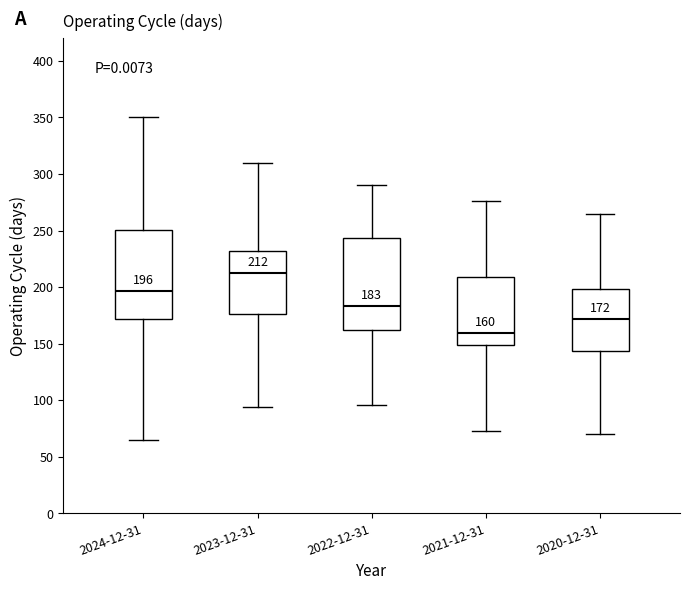

Which box's median line is the lowest?

2021-12-31